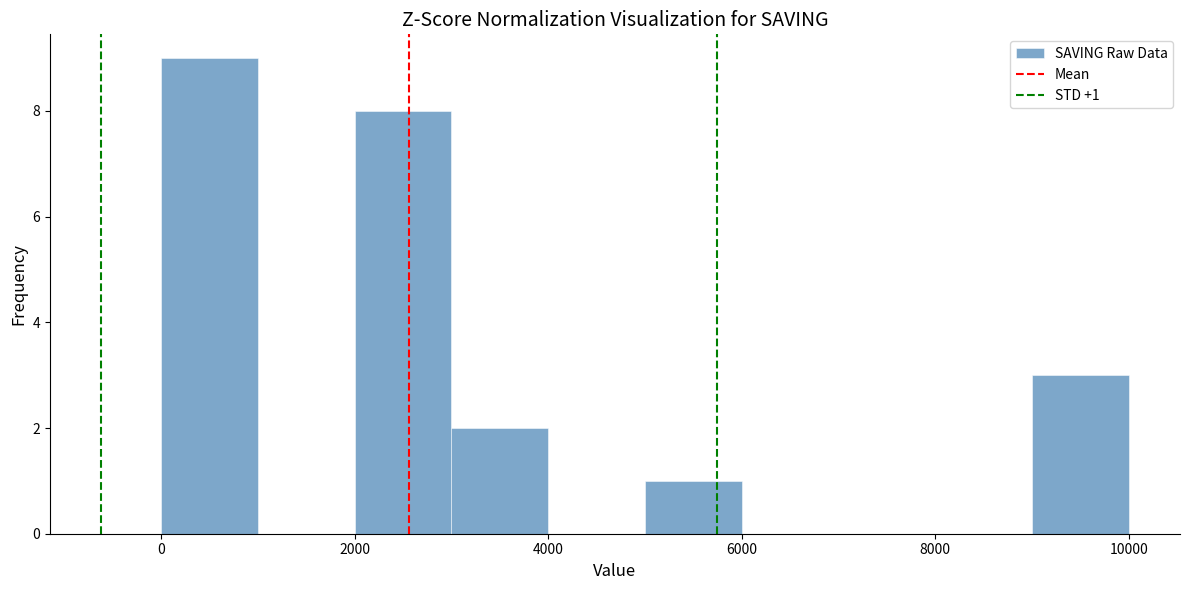

Over which range of the x-axis is the bar tallest?

0 to 1000